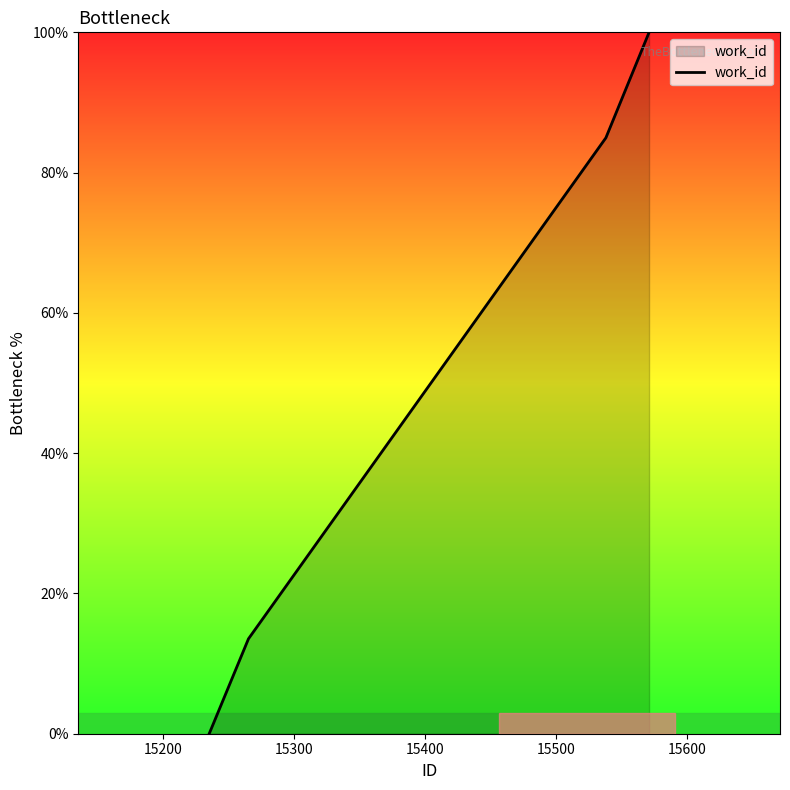

What is the greatest value displayed?

100.0